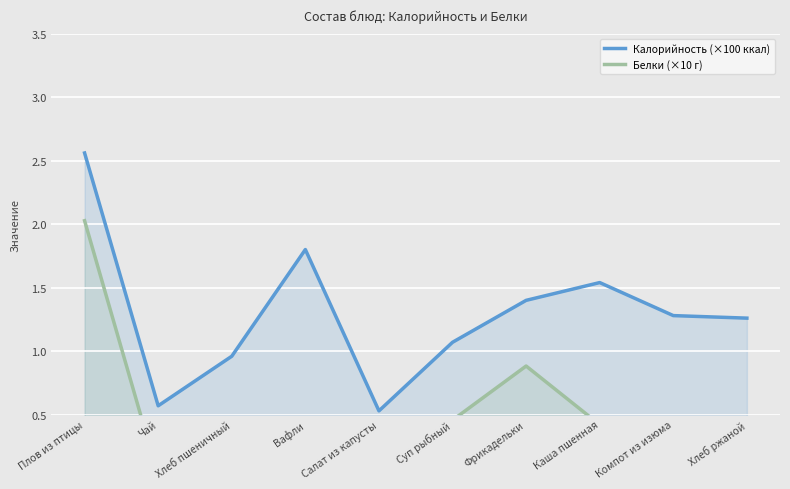

How many lines are shown in the chart?

2